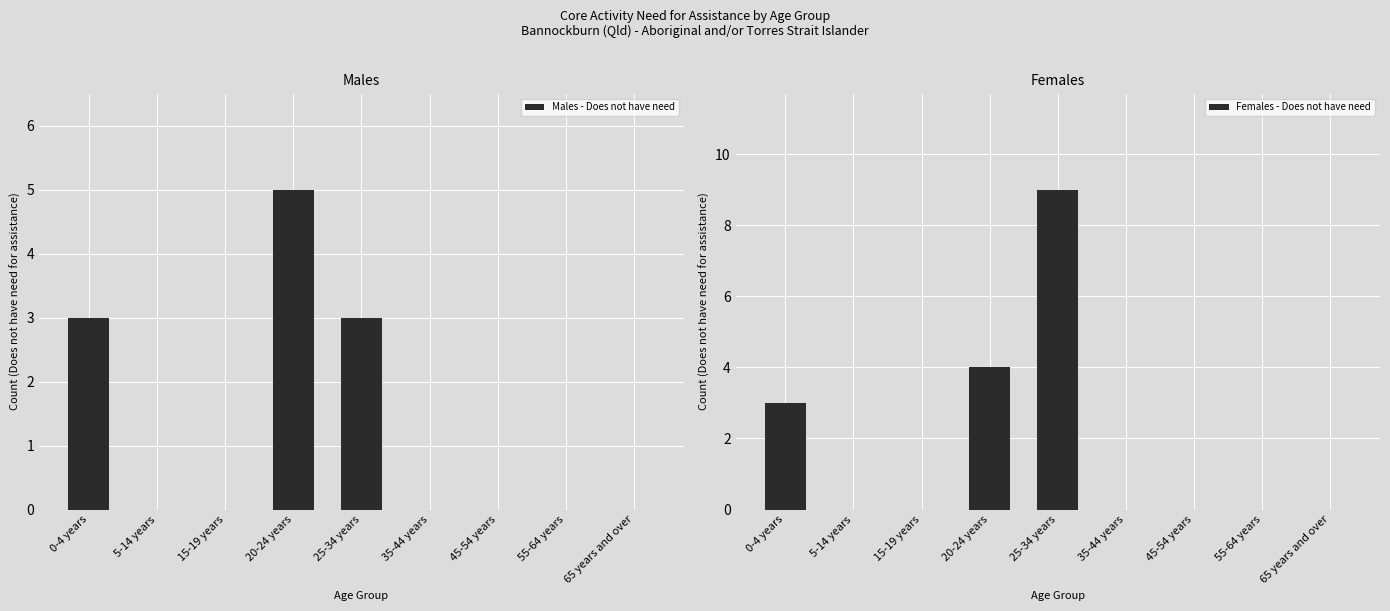

Which series has the largest total across all categories?

Females - Does not have need